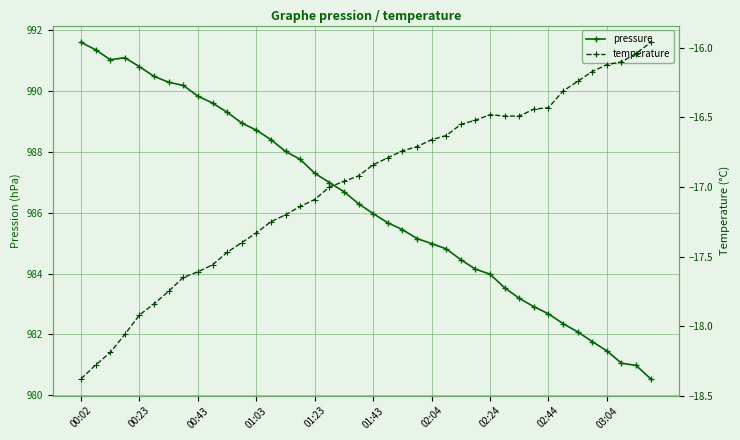

At which category does the chart reach its minimum across all series?

00:02